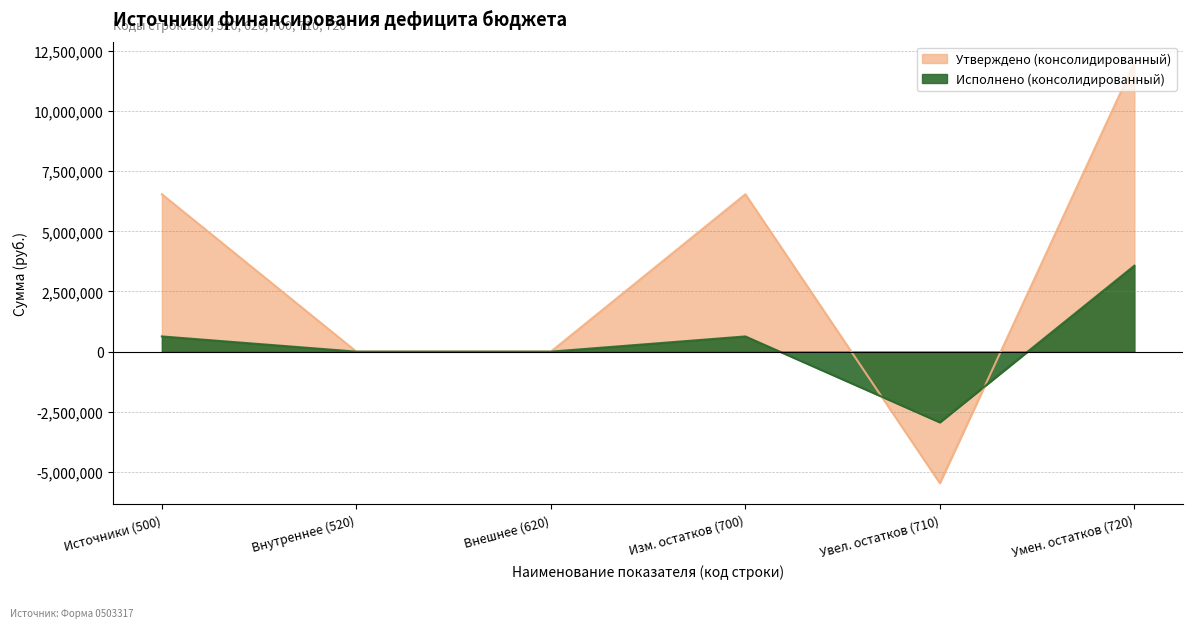

True or false: Утверждено (консолидированный) has a value of 12010266.3 at Умен. остатков (720).

True